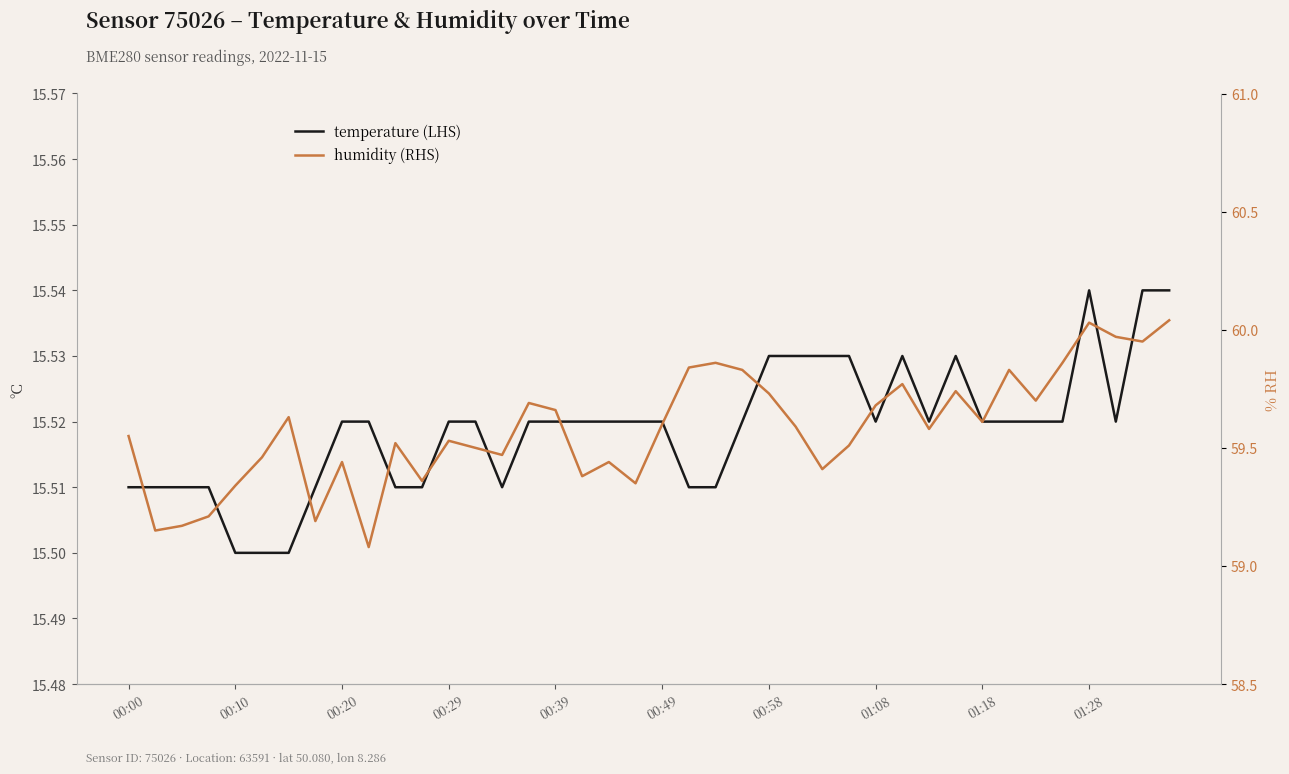

True or false: temperature (LHS) and humidity (RHS) cross at least once.

False